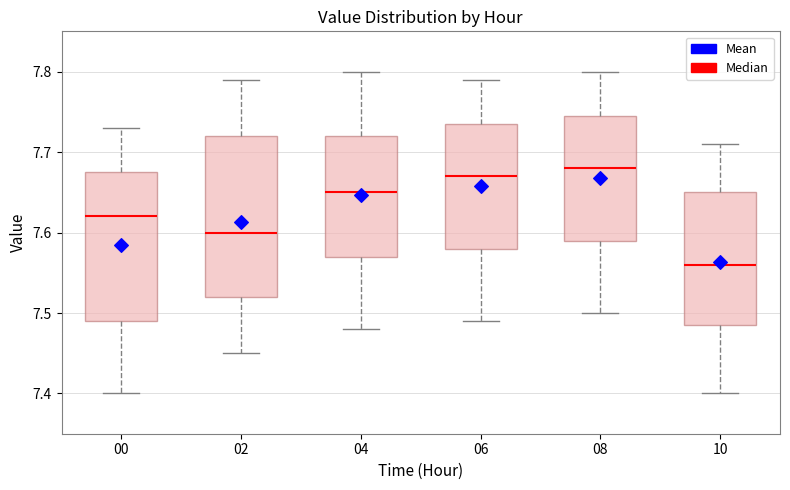

Reading left to right, read every box against the y-axis: the position of its median line, the range the box covers, and the ends of its whiskers. The values are not printed on the chart, so give them approximately, as read against the axis.

00: median 7.62, box 7.49 to 7.68, whiskers 7.40 to 7.73
02: median 7.60, box 7.52 to 7.72, whiskers 7.45 to 7.79
04: median 7.65, box 7.57 to 7.72, whiskers 7.48 to 7.80
06: median 7.67, box 7.58 to 7.74, whiskers 7.49 to 7.79
08: median 7.68, box 7.59 to 7.75, whiskers 7.50 to 7.80
10: median 7.56, box 7.49 to 7.65, whiskers 7.40 to 7.71